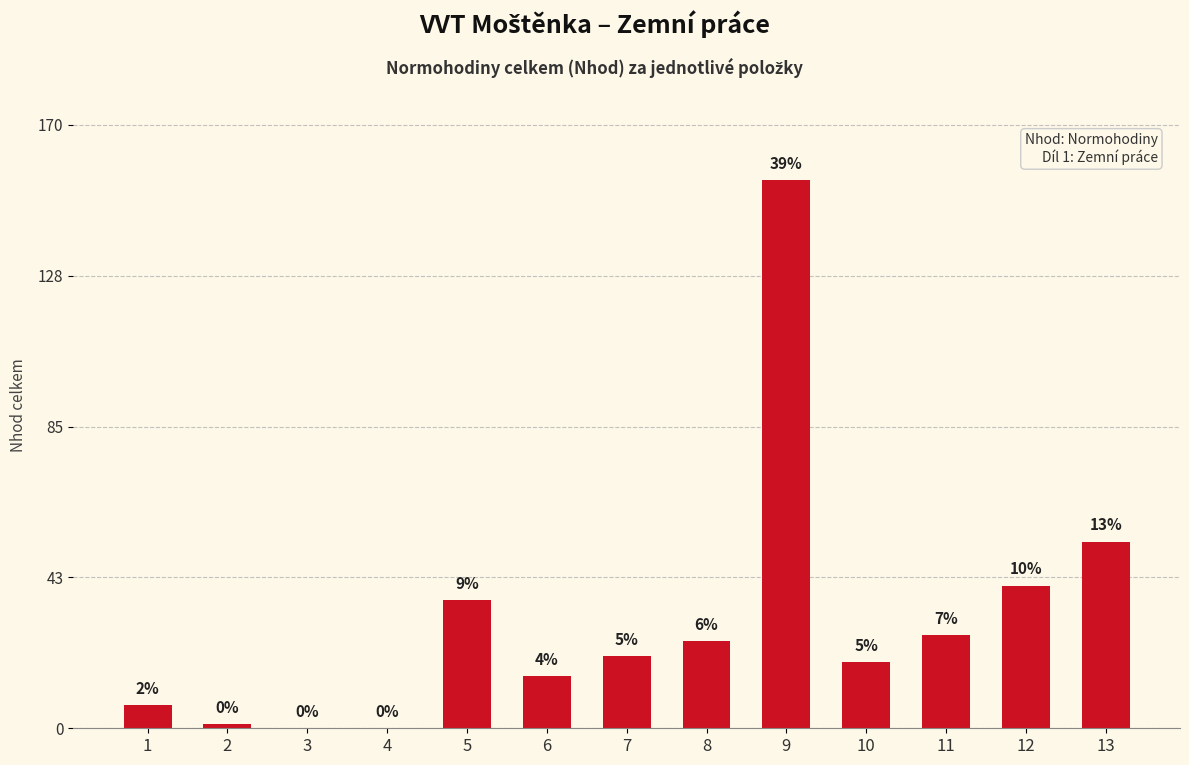

True or false: the data shows 26.2 at 11.

True